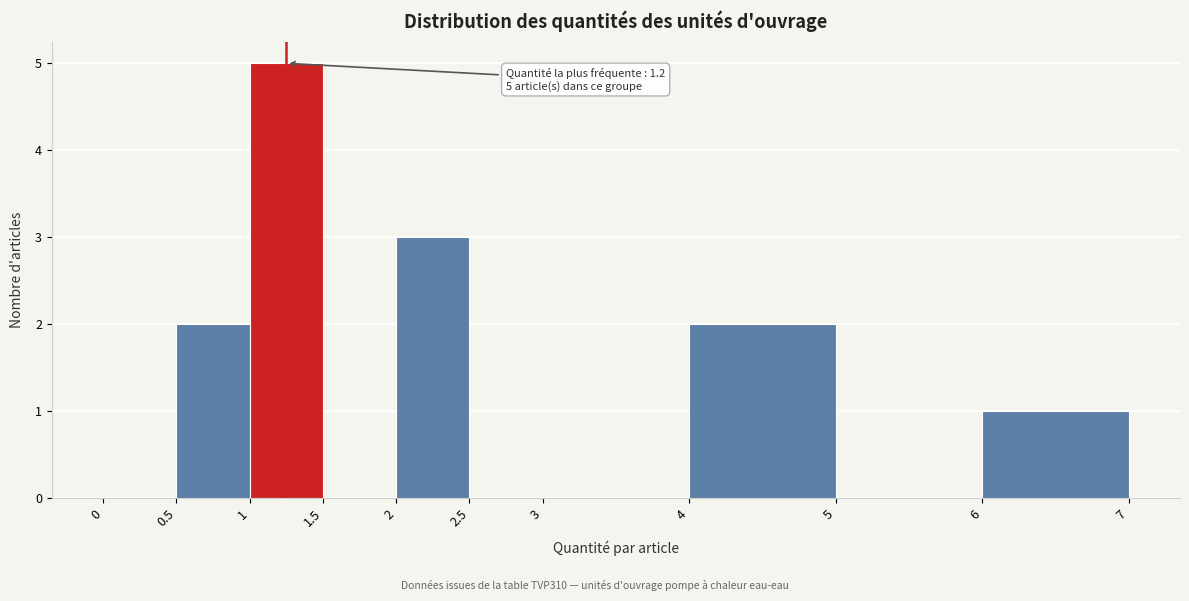

Which range on the x-axis has the tallest bar?

1 to 1.5